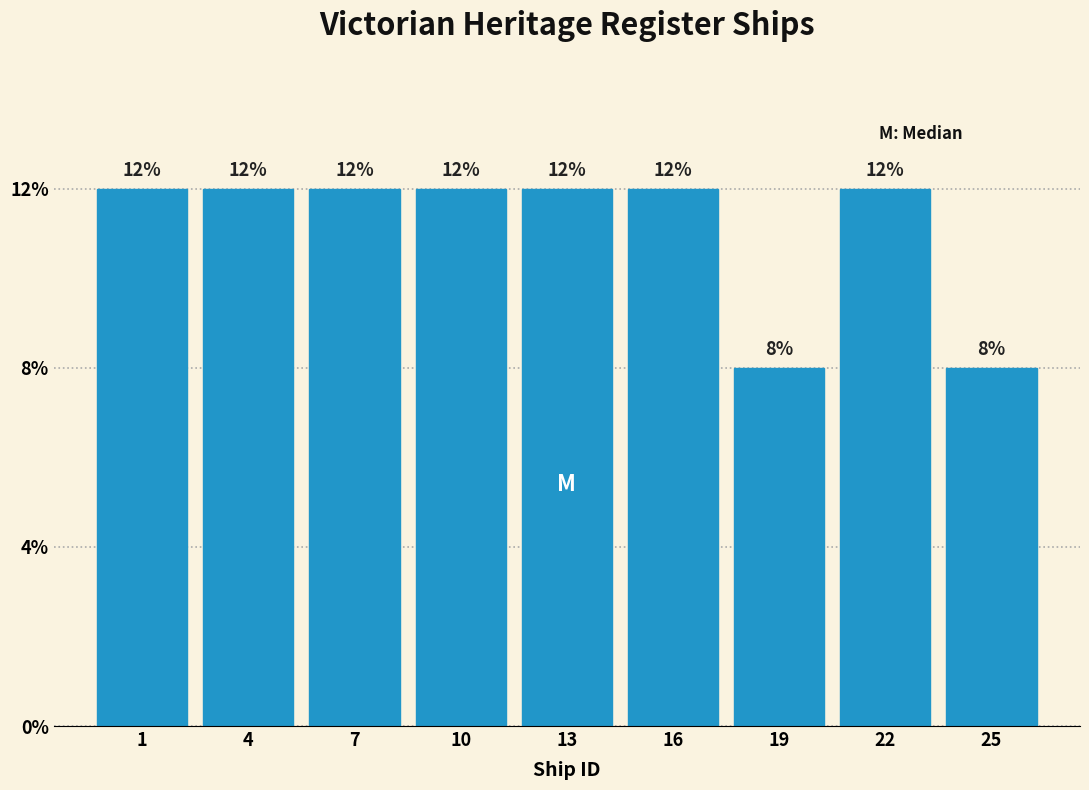

Are the bars horizontal?

No